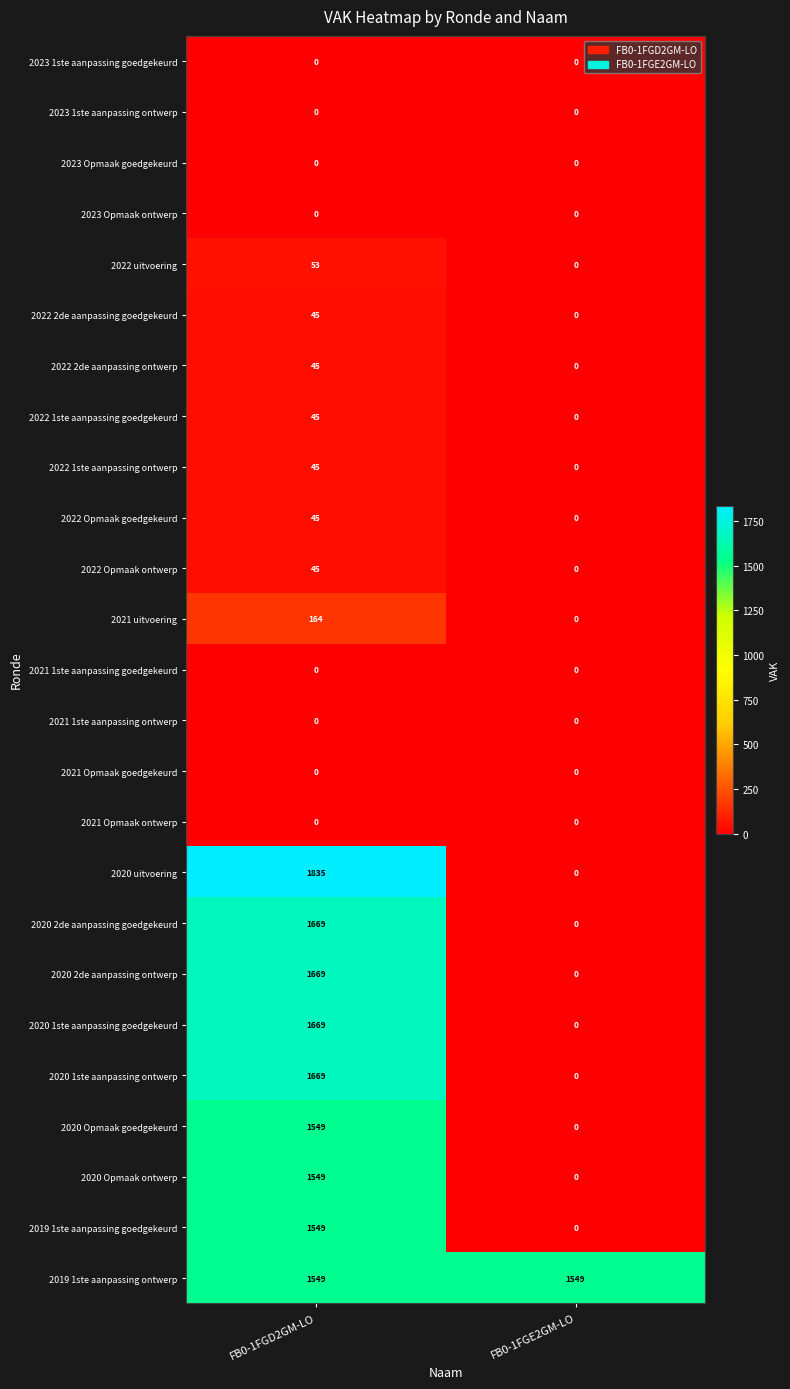

The value of 2023 1ste aanpassing ontwerp at FB0-1FGE2GM-LO is 0. True or false?

True